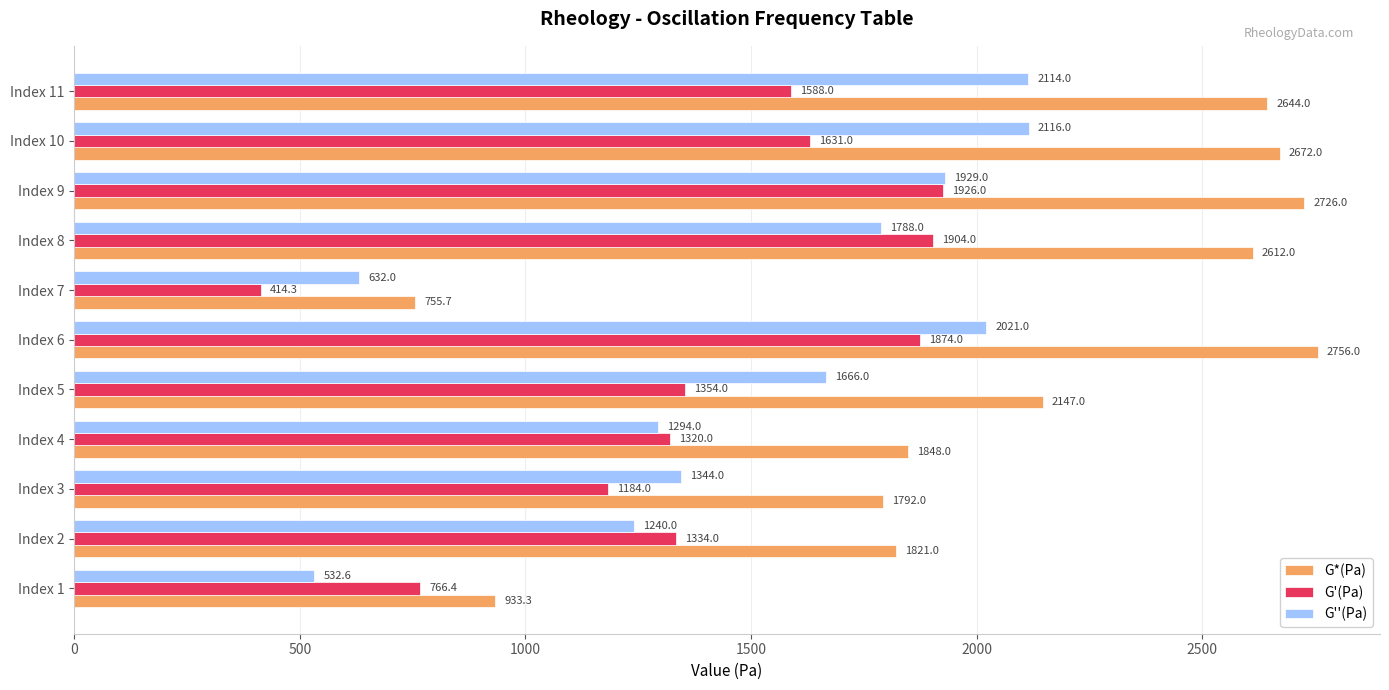

True or false: G'(Pa) has a value of 685.3 at Index 7.

False